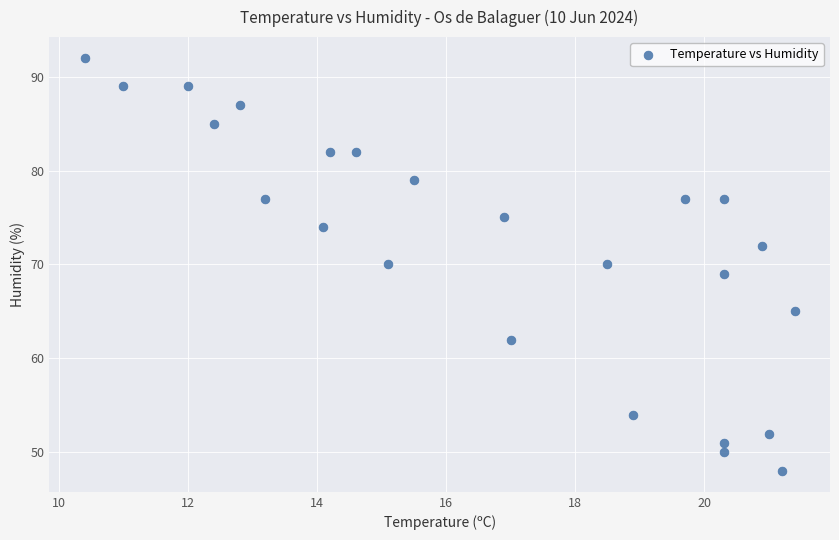

What is the range of Y values (max minus min)?

44